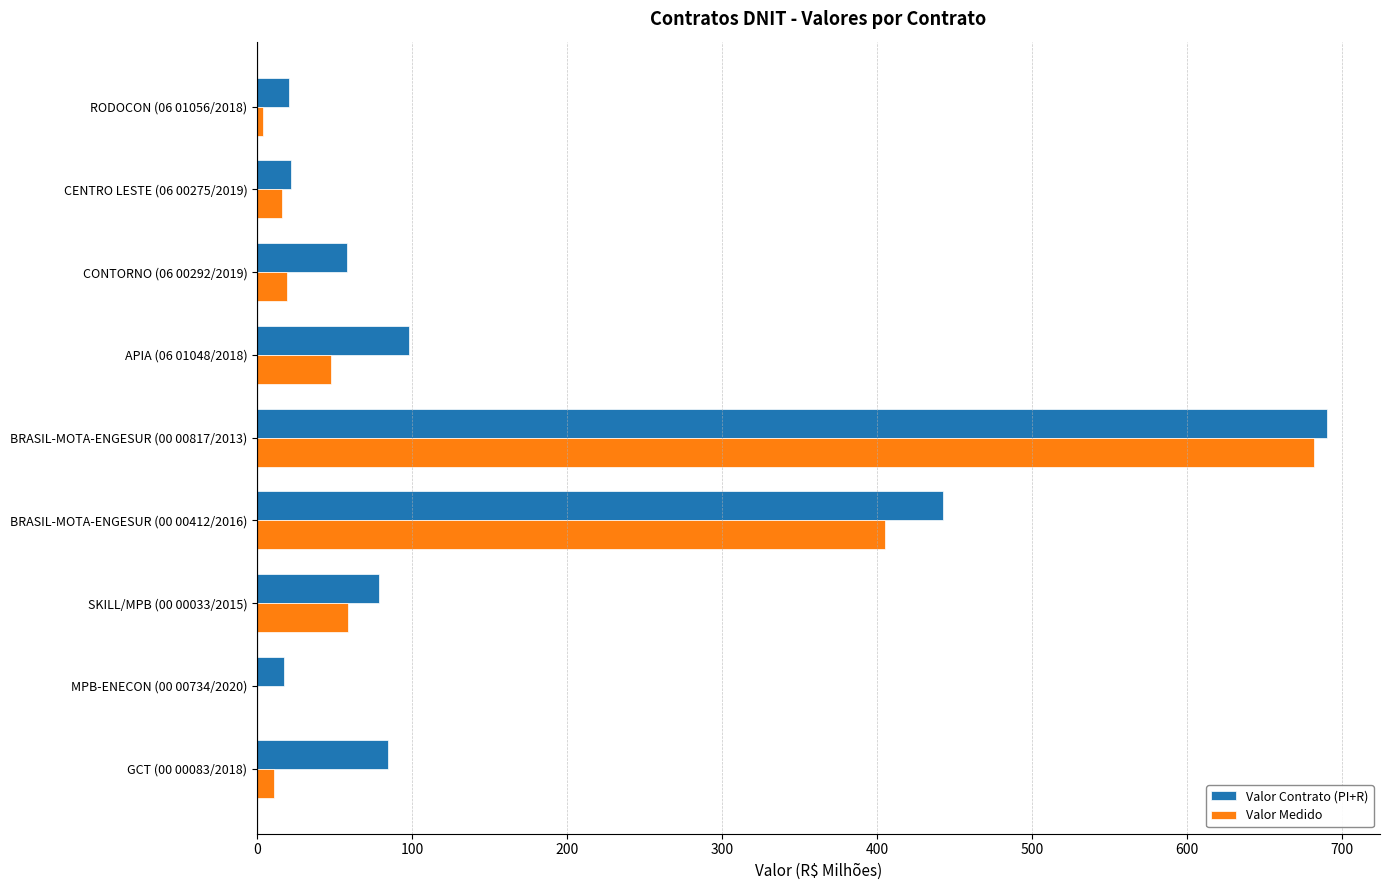

Which series has the largest total across all categories?

Valor Contrato (PI+R)